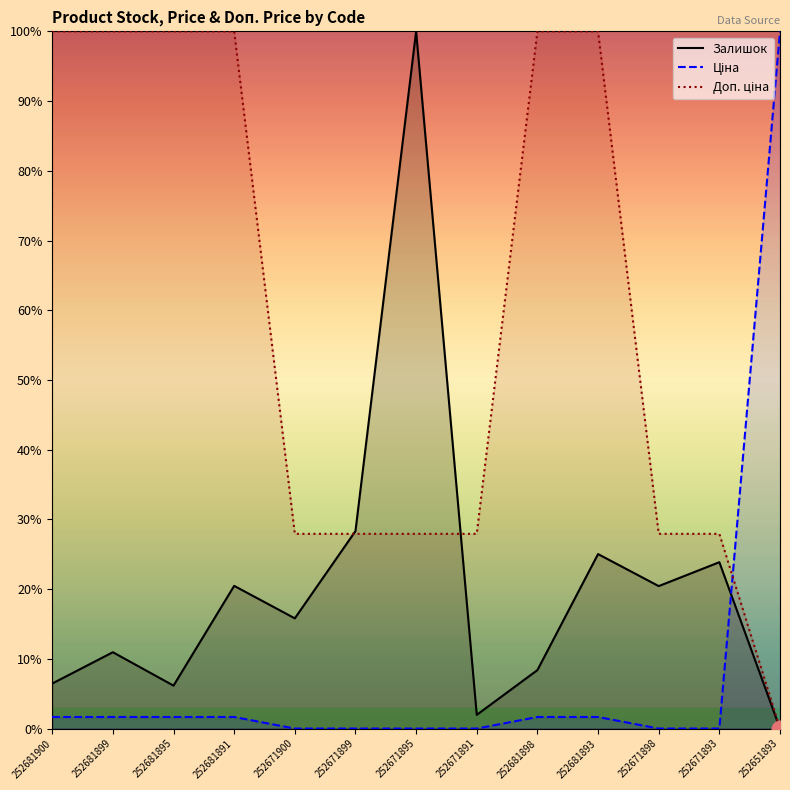

How many data points in Залишок are less than 15?

6